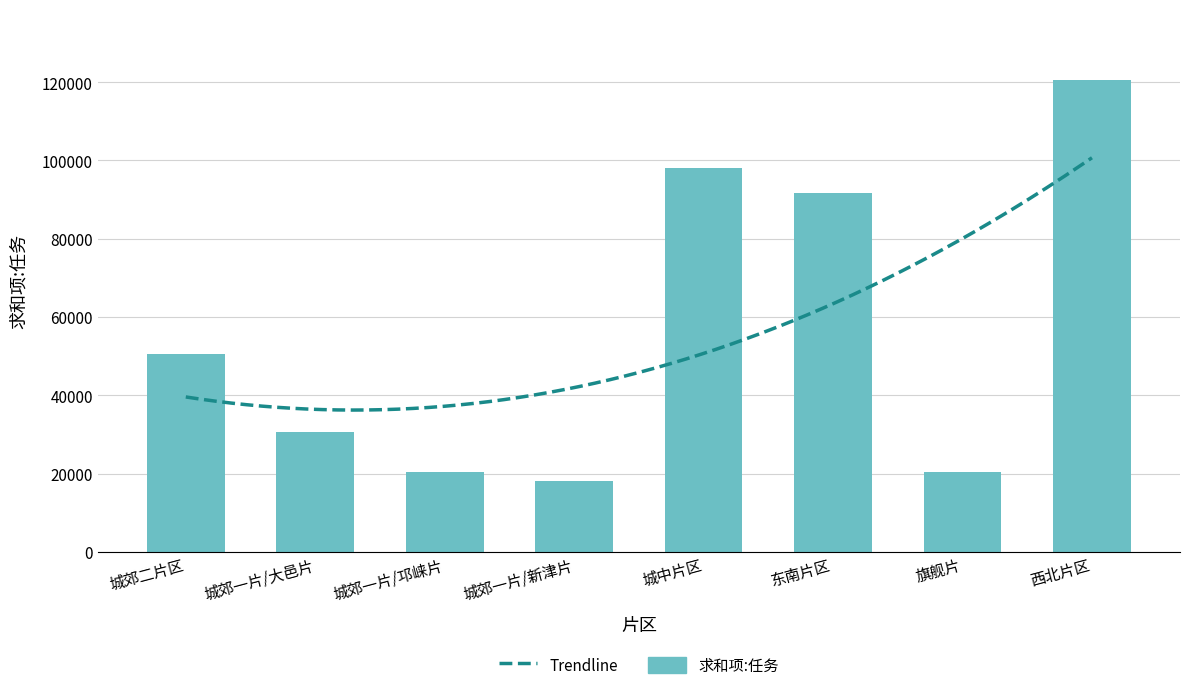

What is the value of the 3rd bar from the left?

20308